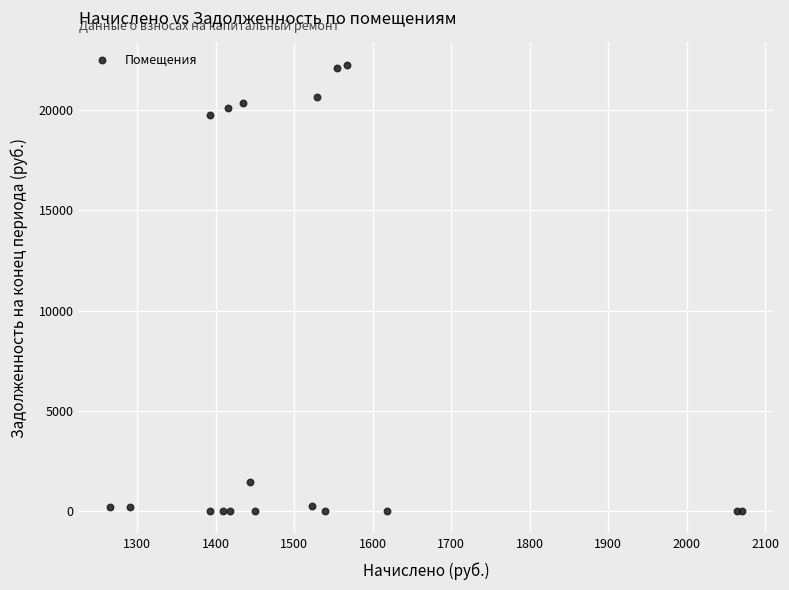

What Y value in the scatter plot is closest to 11131?

19779.8